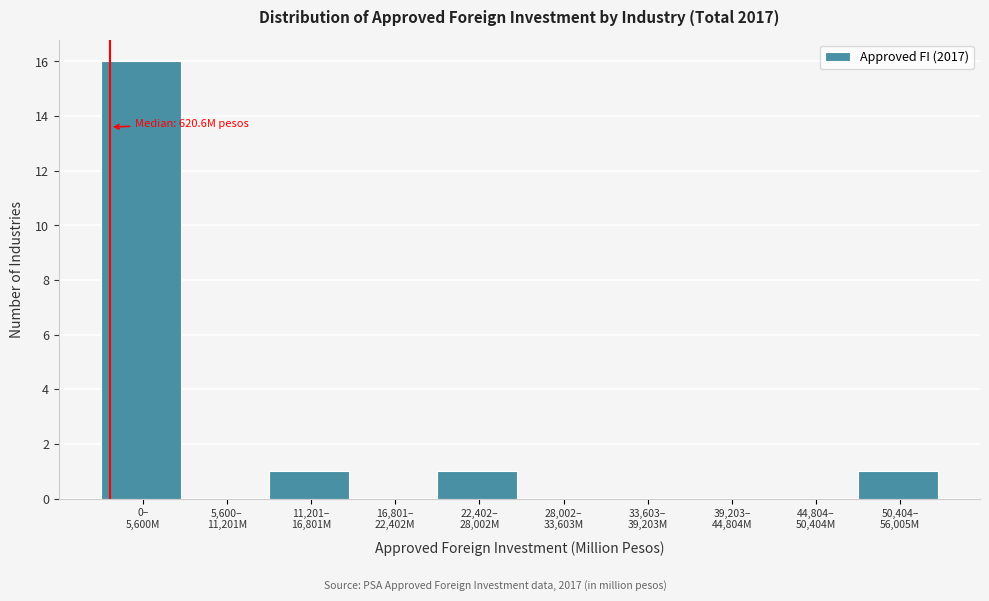

What is the maximum value shown in the chart?

16